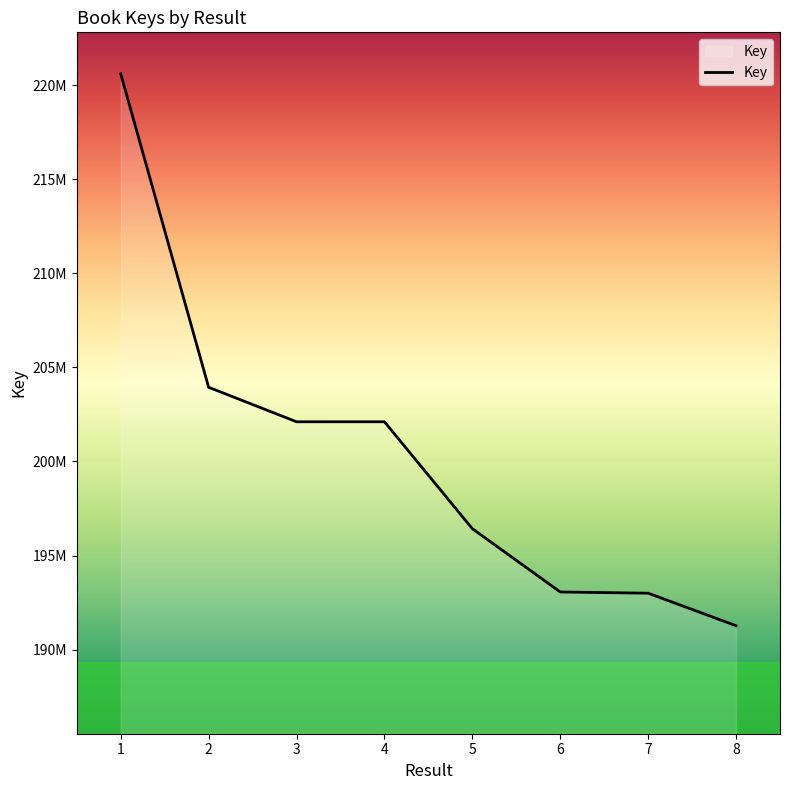

Which category has the highest value across all series?

1